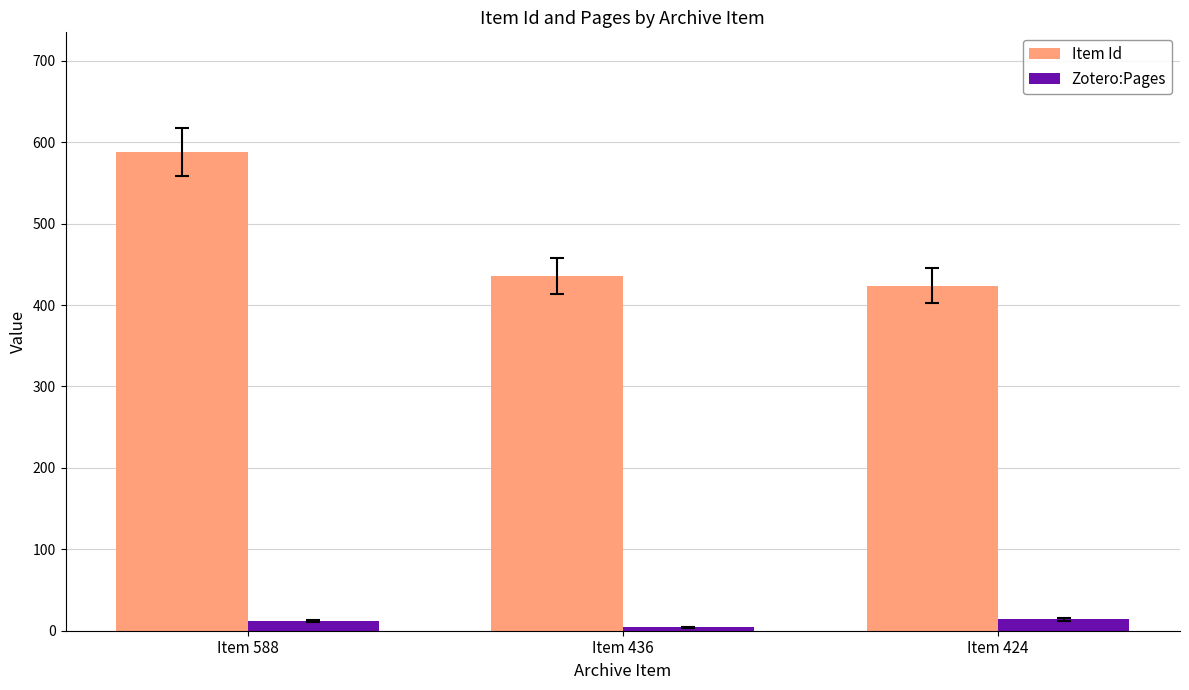

What are all the series names shown in the legend?

Item Id, Zotero:Pages